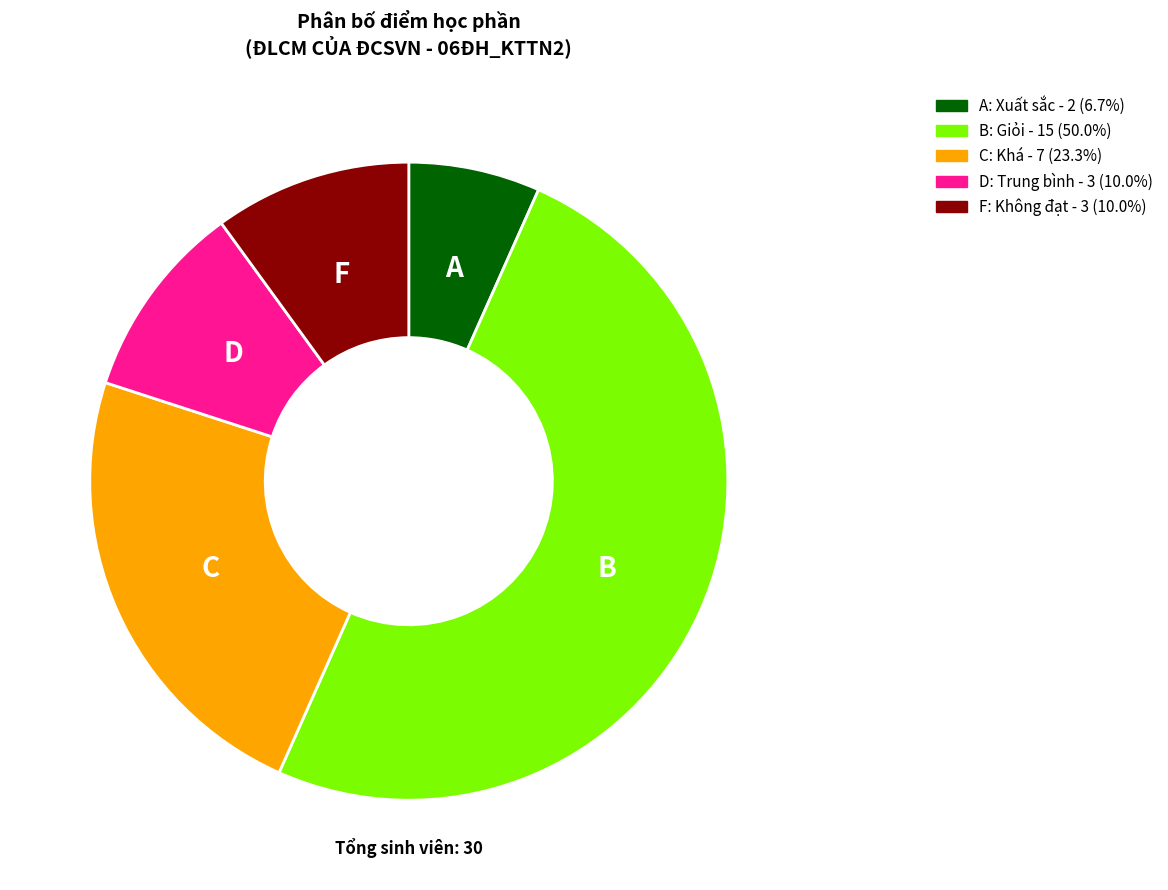

How many slices are in this pie chart?

5